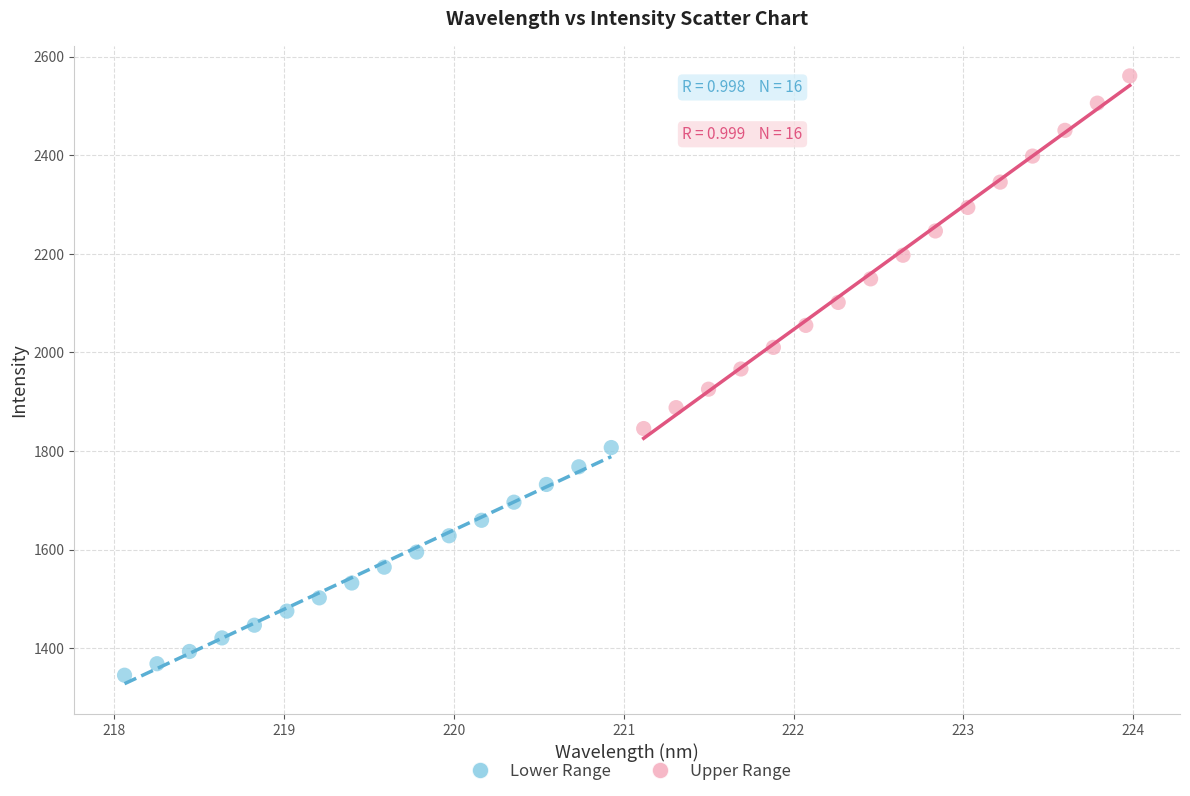

What are all the series names shown in the legend?

Lower Range, Upper Range